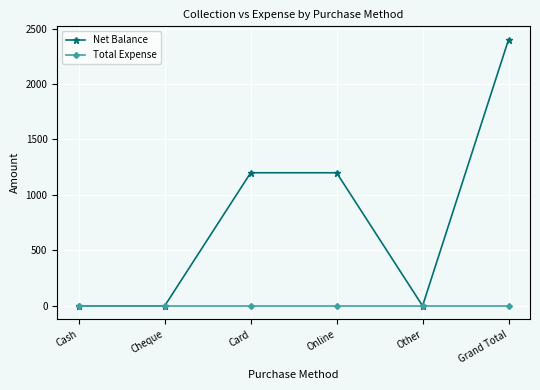

Reading left to right, what are all the values shown in this chart?

Net Balance: Cash=0	Cheque=0	Card=1200	Online=1200	Other=0	Grand Total=2400
Total Expense: Cash=0	Cheque=0	Card=0	Online=0	Other=0	Grand Total=0